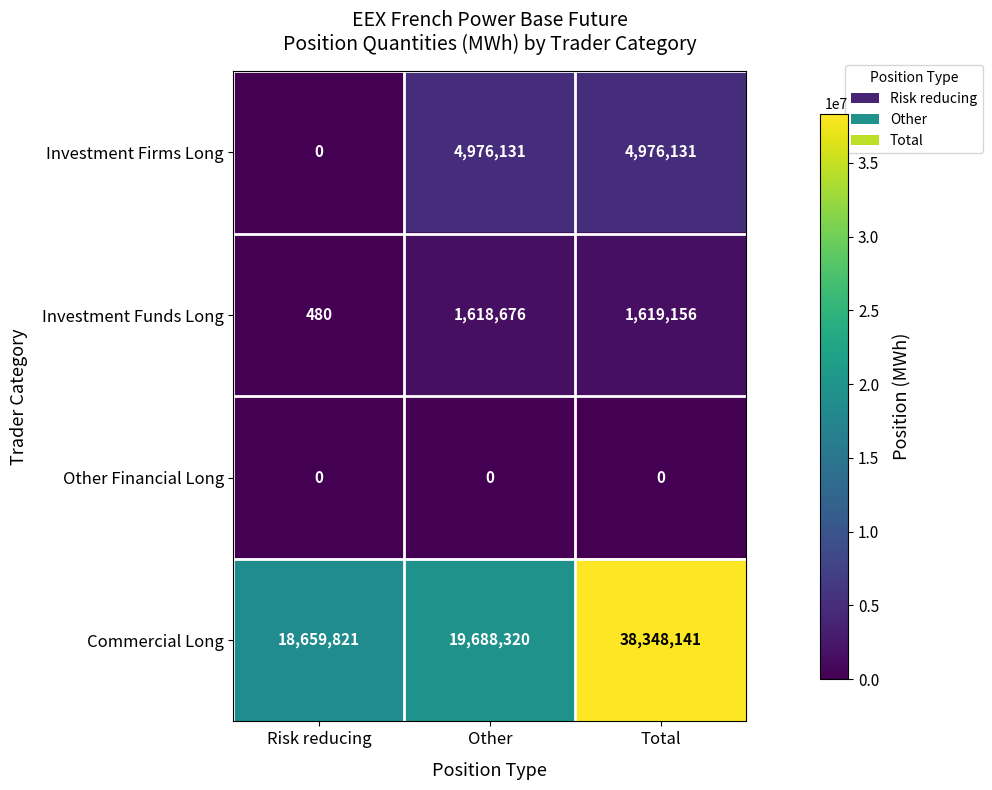

How many categories are shown in the chart?

3